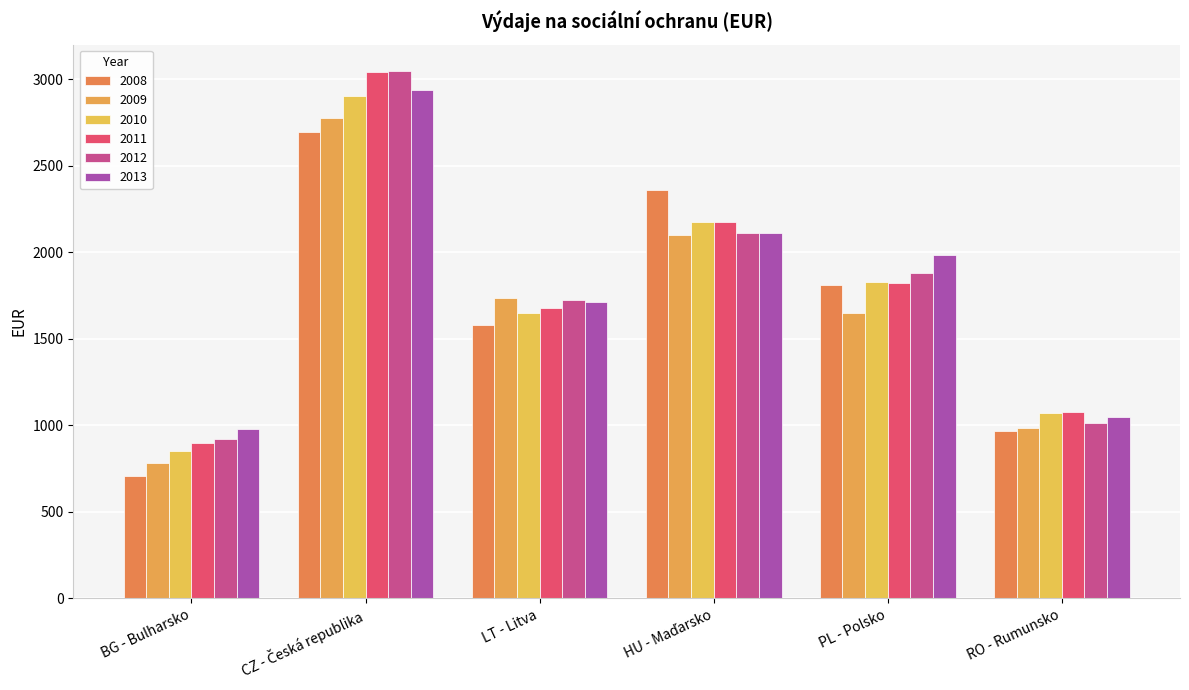

Reading right to left, extract all data points from this chart.

2008: 964.4	1809.0	2360.3	1581.5	2694.9	708.1
2009: 987.1	1648.8	2097.0	1735.4	2774.7	782.9
2010: 1072.1	1828.7	2175.0	1646.8	2904.3	854.0
2011: 1074.6	1821.6	2173.6	1677.0	3040.4	900.1
2012: 1011.6	1882.9	2113.5	1726.9	3047.4	923.8
2013: 1050.7	1984.8	2113.6	1712.3	2938.6	981.2